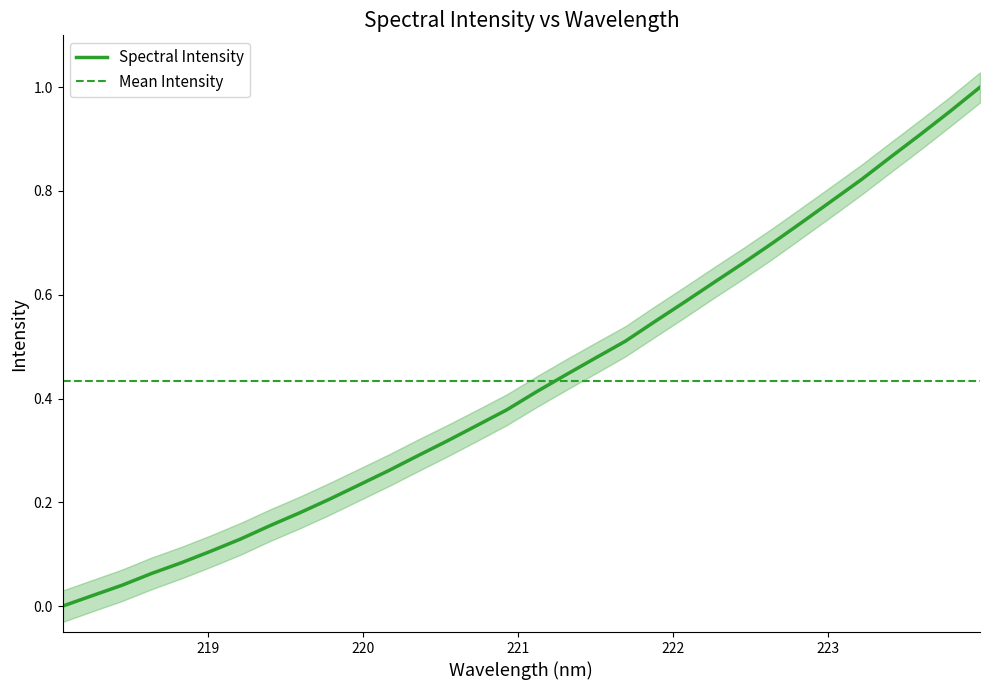

What is the sum of all values?

13.9